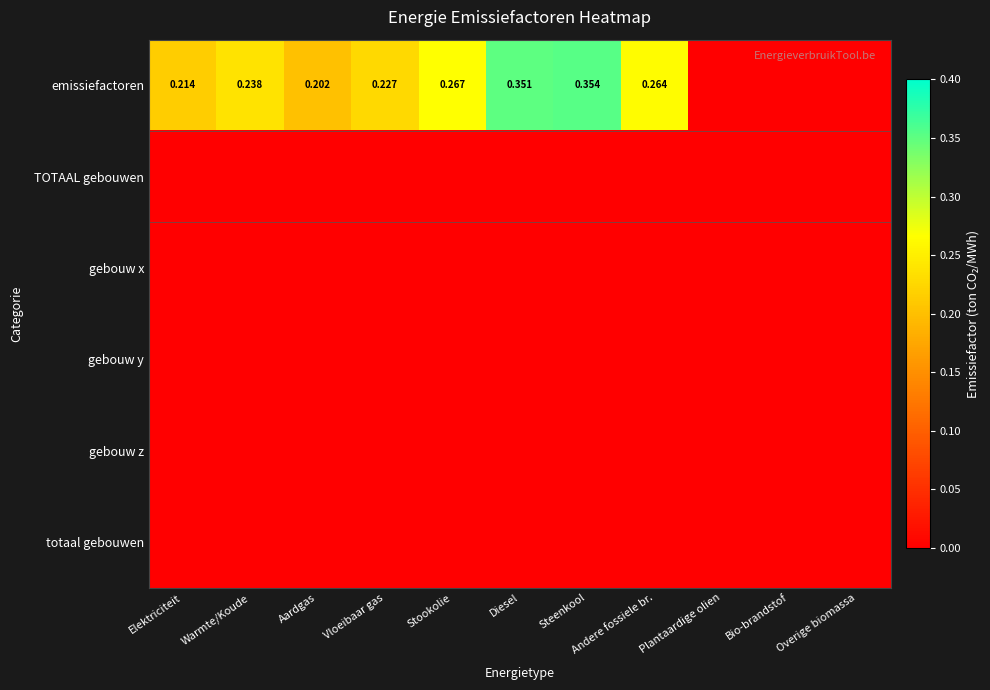

Between Elektriciteit and Bio-brandstof, which series saw the biggest shift?

emissiefactoren